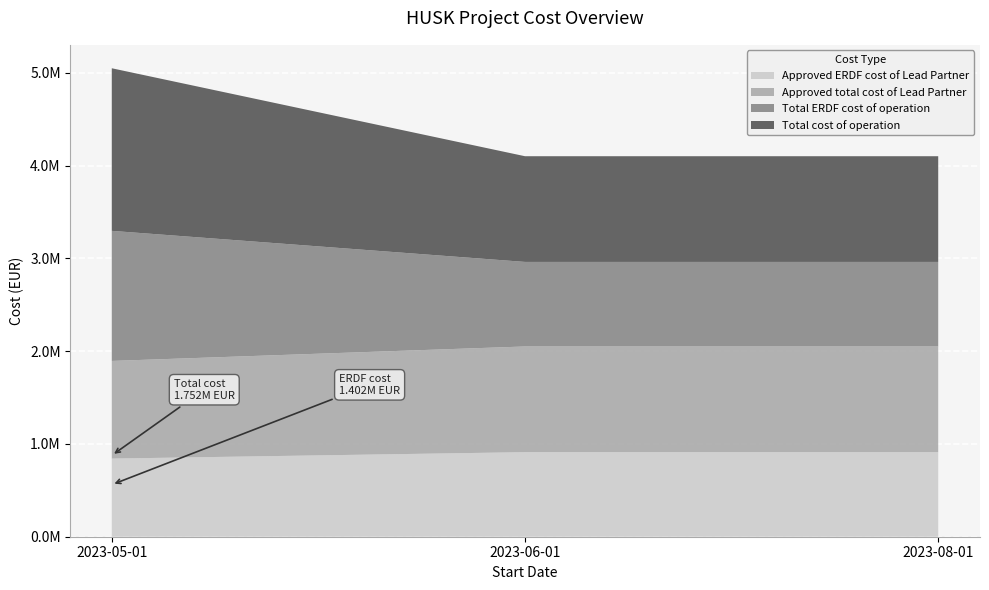

Reading right to left, list all the values displayed in this chart.

Total cost of operation: 2023-08-01=1139018.6	2023-06-01=1139018.7	2023-05-01=1752267.5
Total ERDF cost of operation: 2023-08-01=911214.9	2023-06-01=911214.9	2023-05-01=1401838.0
Approved total cost of Lead Partner: 2023-08-01=1139018.6	2023-06-01=1139018.7	2023-05-01=1052409.5
Approved ERDF cost of Lead Partner: 2023-08-01=911214.9	2023-06-01=911214.9	2023-05-01=841927.6